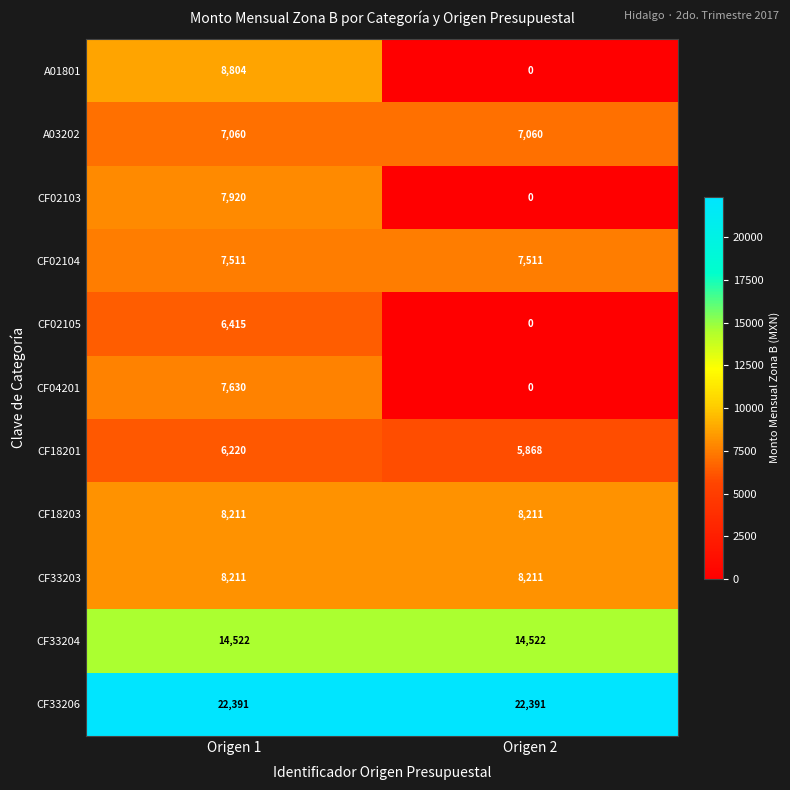

True or false: CF33203 has a value of 8211 at Origen 2.

True